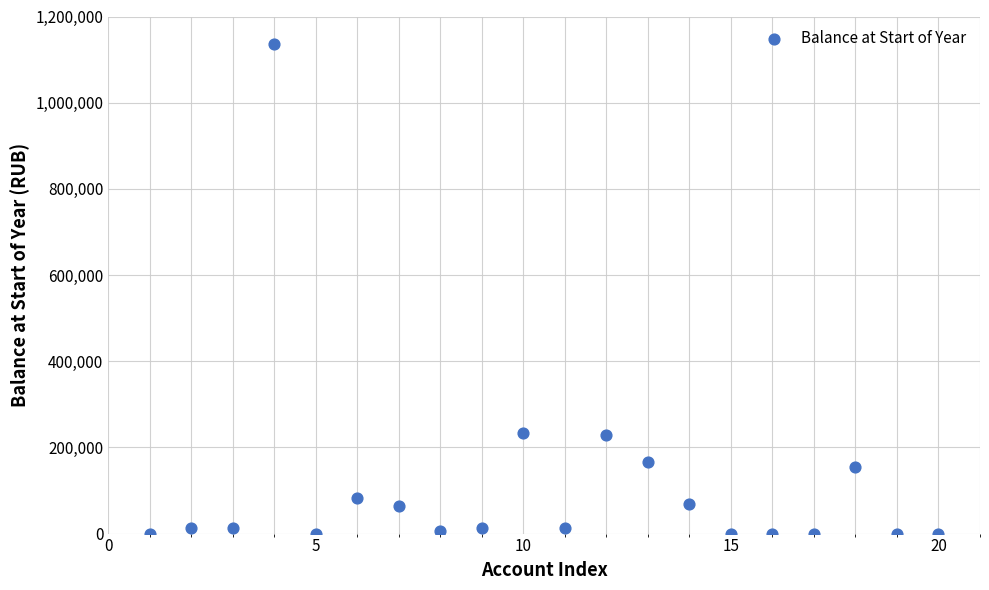

What is the range of Y values (max minus min)?

1136198.0